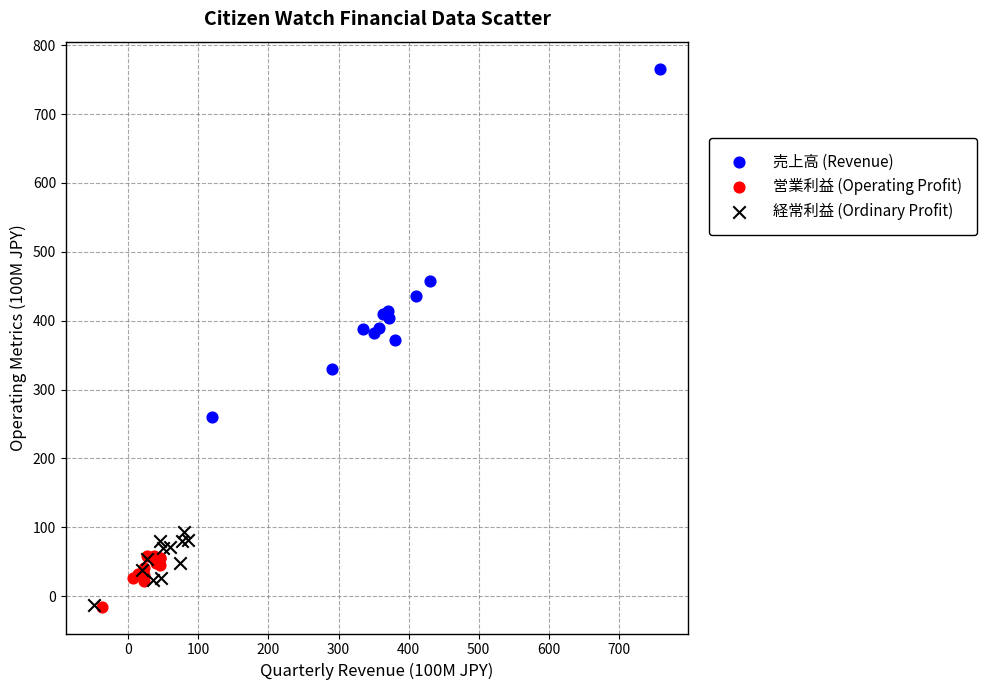

What are all the series names shown in the legend?

売上高 (Revenue), 営業利益 (Operating Profit), 経常利益 (Ordinary Profit)